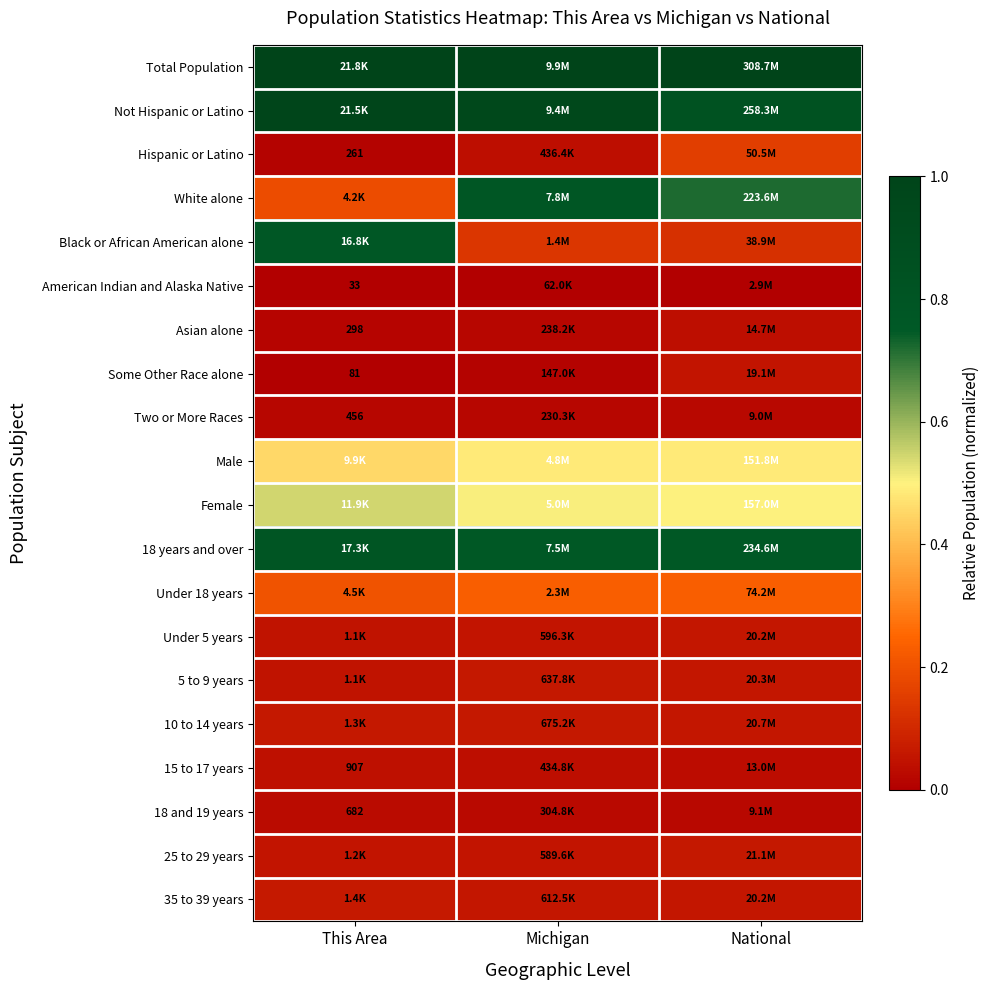

The value of Some Other Race alone at National is 0.0. True or false?

False